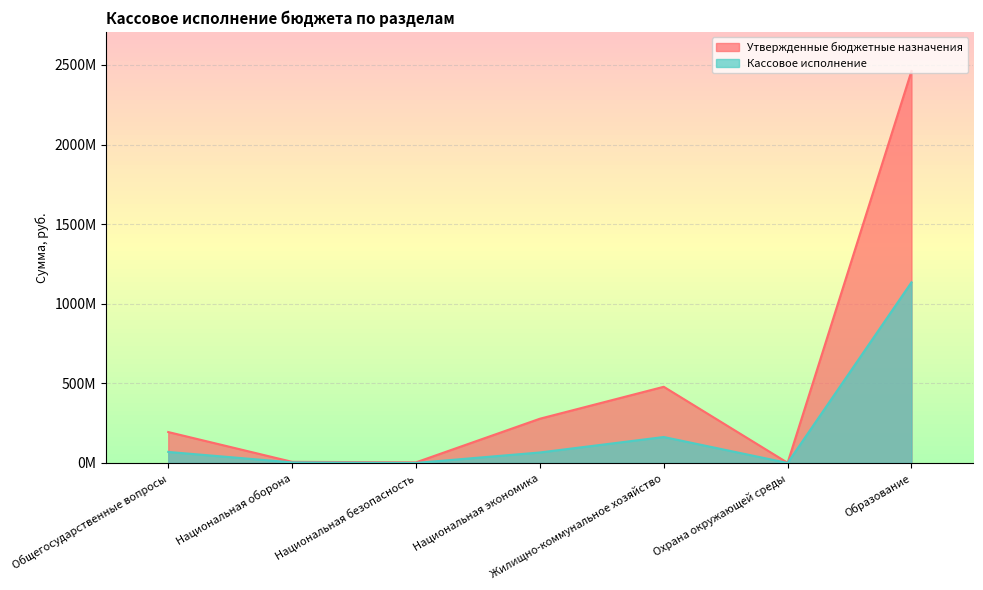

What is the difference between the maximum and second lowest values in the Утвержденные бюджетные назначения series?

2457763805.9